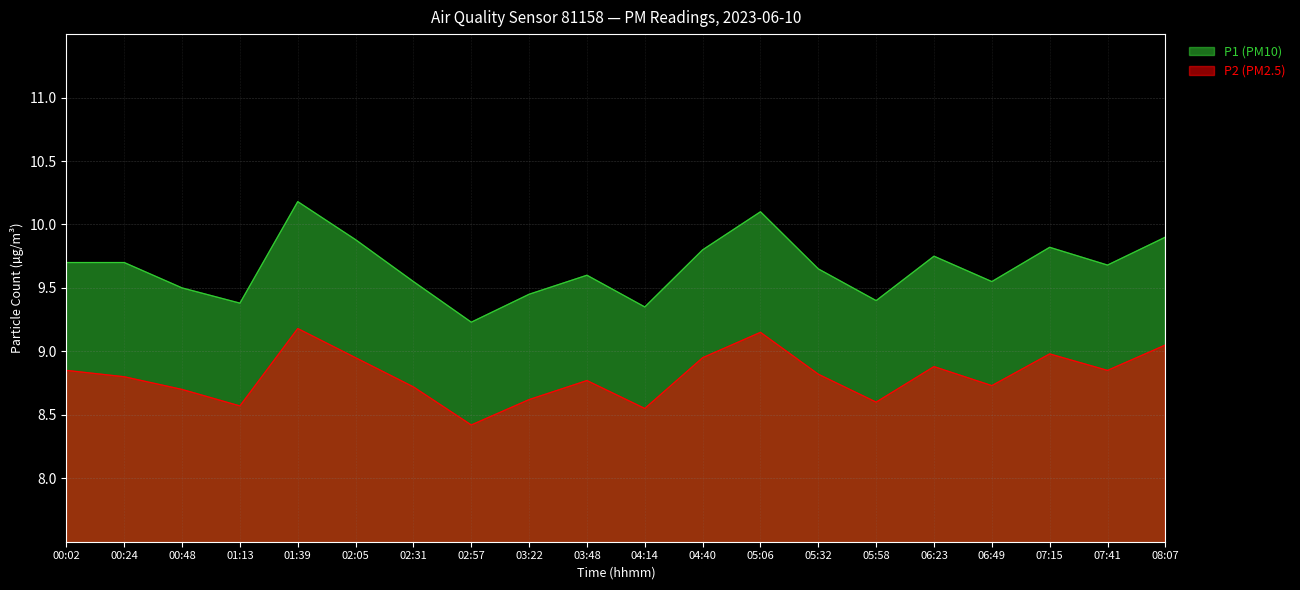

Reading right to left, extract all data points from this chart.

P1 (PM10): 08:07=9.9	07:41=9.7	07:15=9.8	06:49=9.6	06:23=9.8	05:58=9.4	05:32=9.7	05:06=10.1	04:40=9.8	04:14=9.3	03:48=9.6	03:22=9.4	02:57=9.2	02:31=9.6	02:05=9.9	01:39=10.2	01:13=9.4	00:48=9.5	00:24=9.7	00:02=9.7
P2 (PM2.5): 08:07=9.1	07:41=8.8	07:15=9.0	06:49=8.7	06:23=8.9	05:58=8.6	05:32=8.8	05:06=9.2	04:40=8.9	04:14=8.6	03:48=8.8	03:22=8.6	02:57=8.4	02:31=8.7	02:05=8.9	01:39=9.2	01:13=8.6	00:48=8.7	00:24=8.8	00:02=8.8